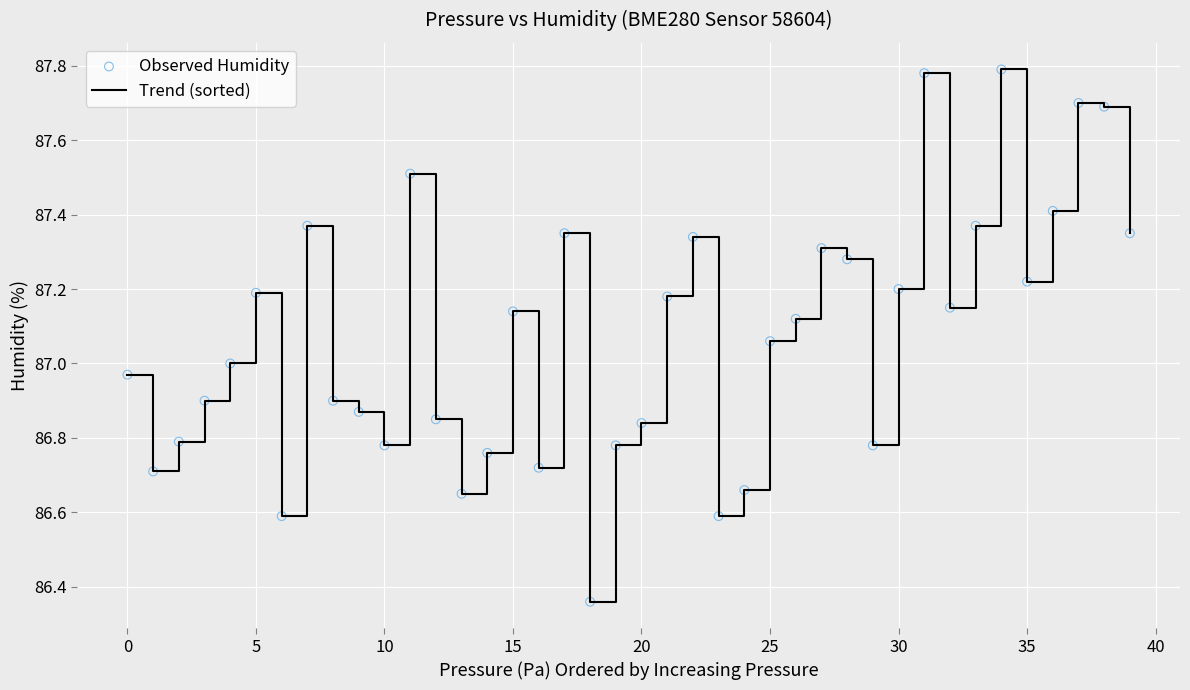

What is the difference between the maximum and minimum values?

1.4